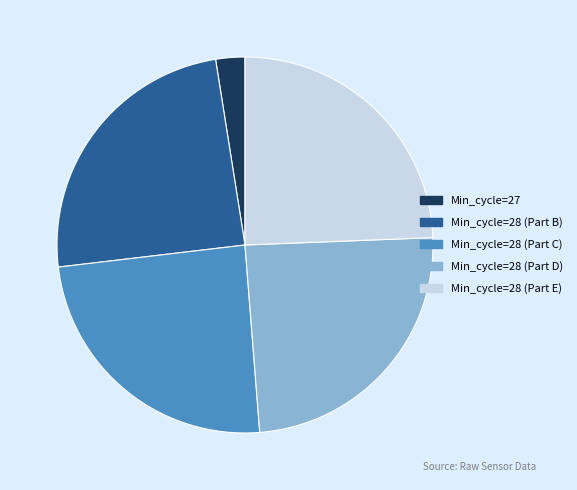

Is there a majority slice in this chart?

No